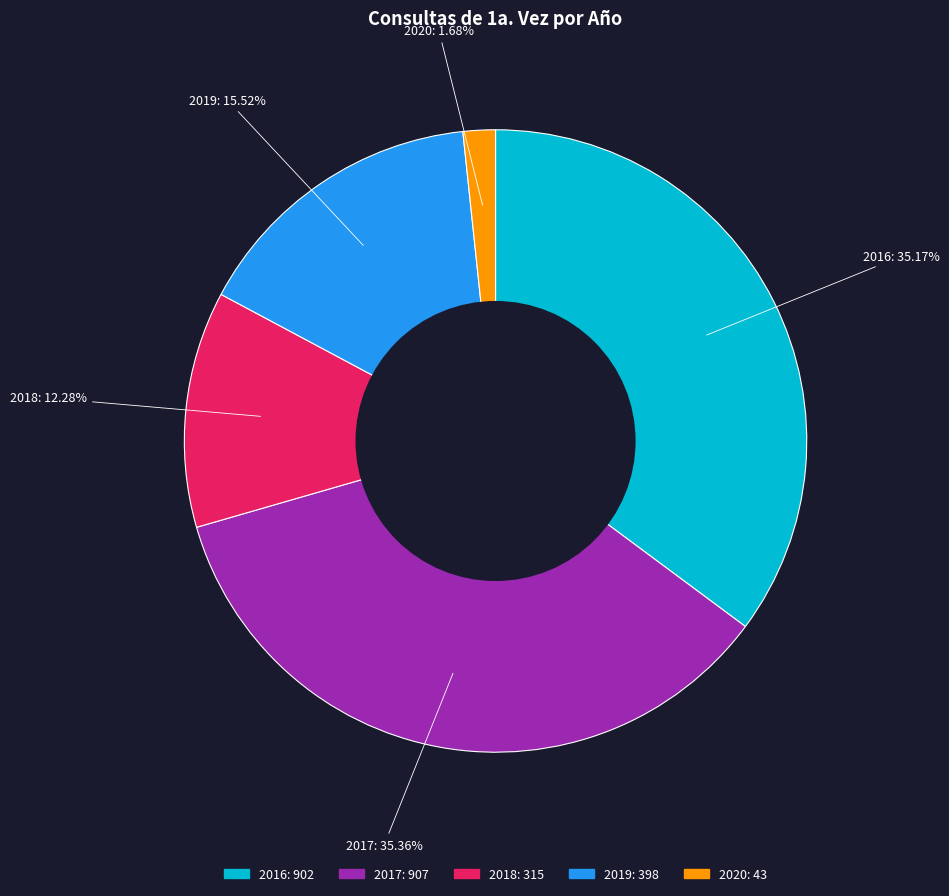

Is the sum of 2019 and 2016 greater than half?

Yes